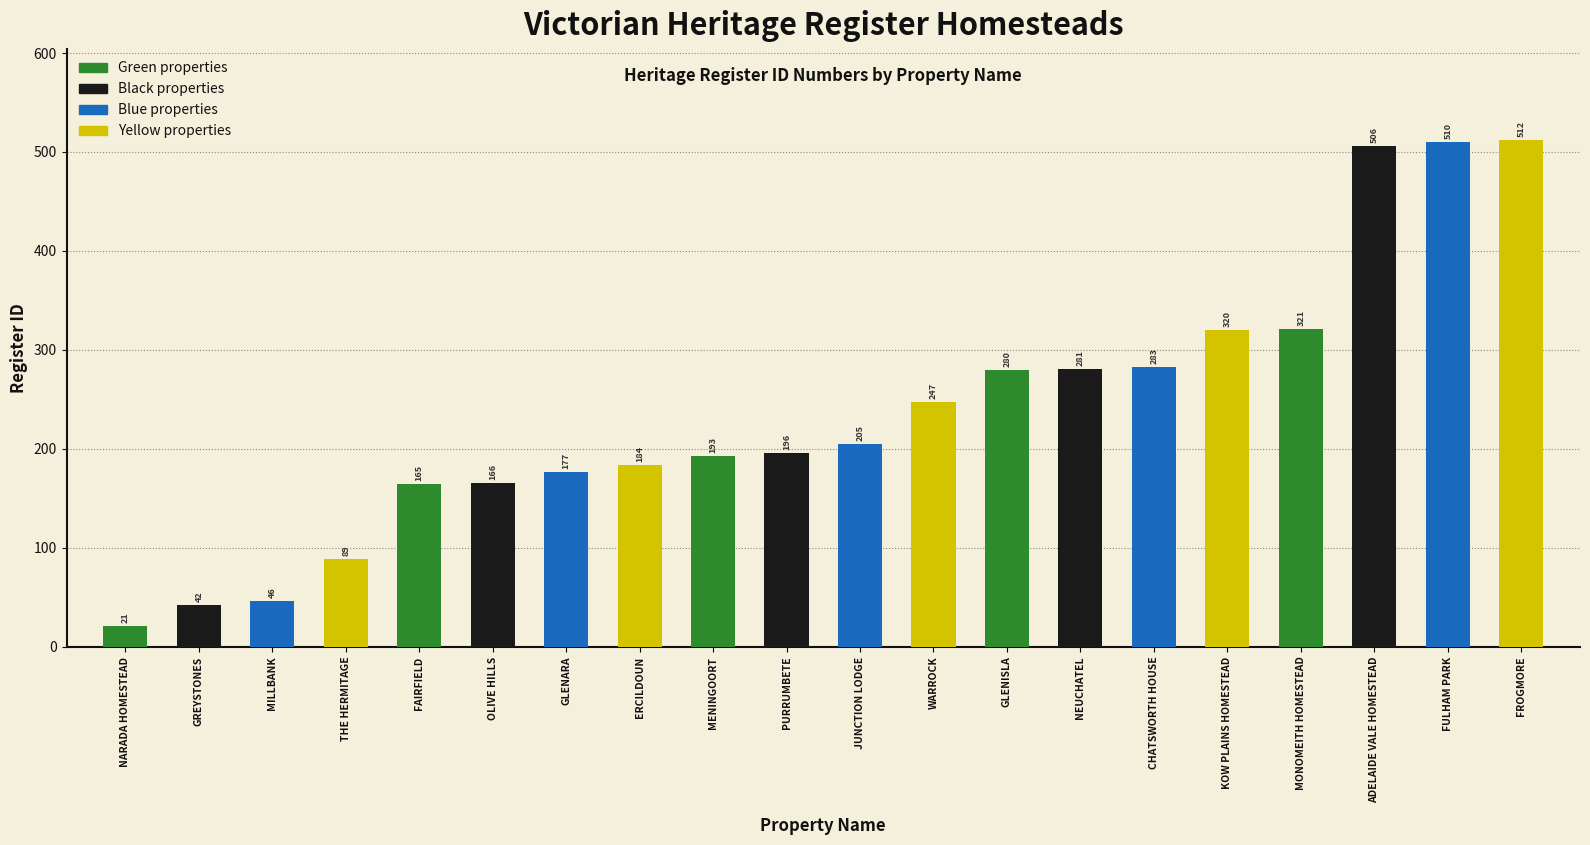

Where is the data nearest to the value 266?

GLENISLA